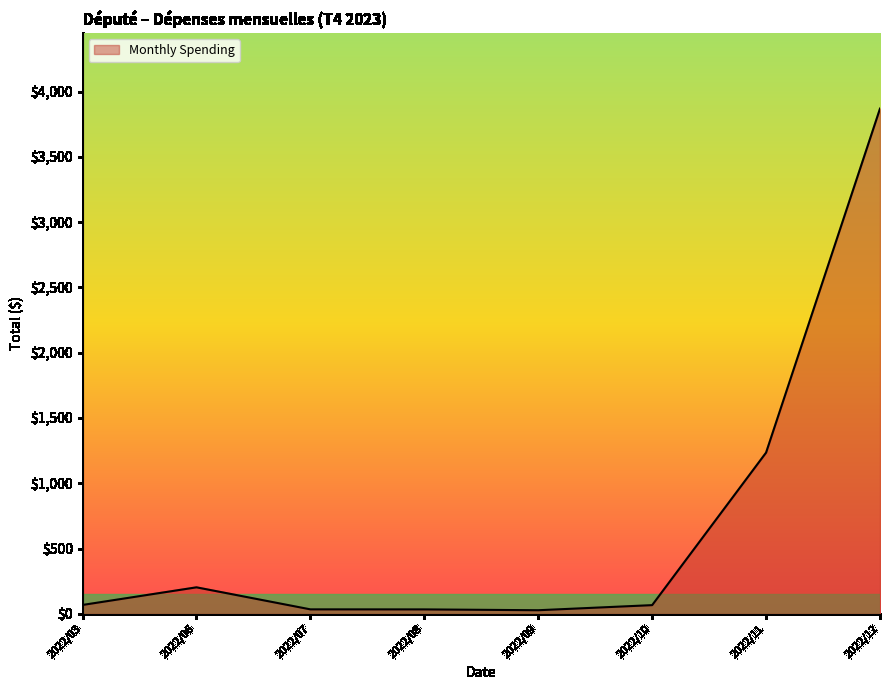

What is the greatest value displayed?

3868.9